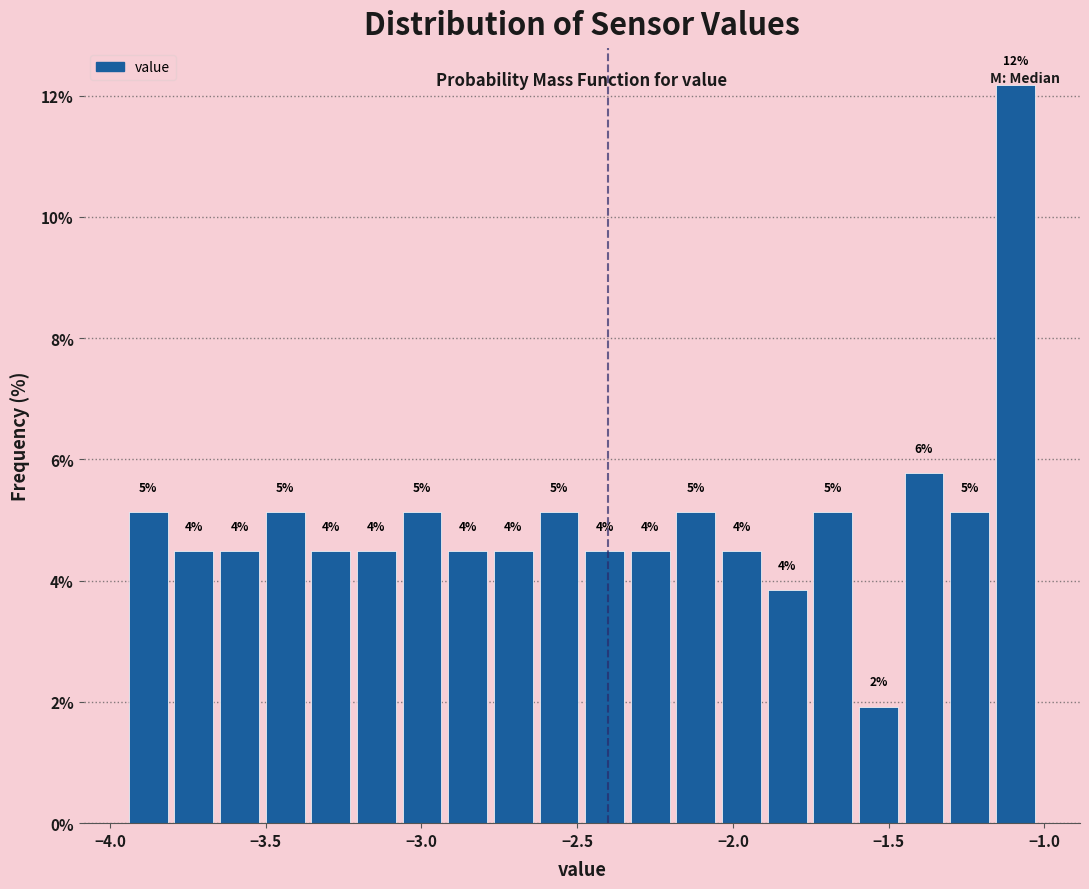

Around what value on the x-axis is the tallest bar? Give the approximate position of its centre, as read against the axis.

-1.10